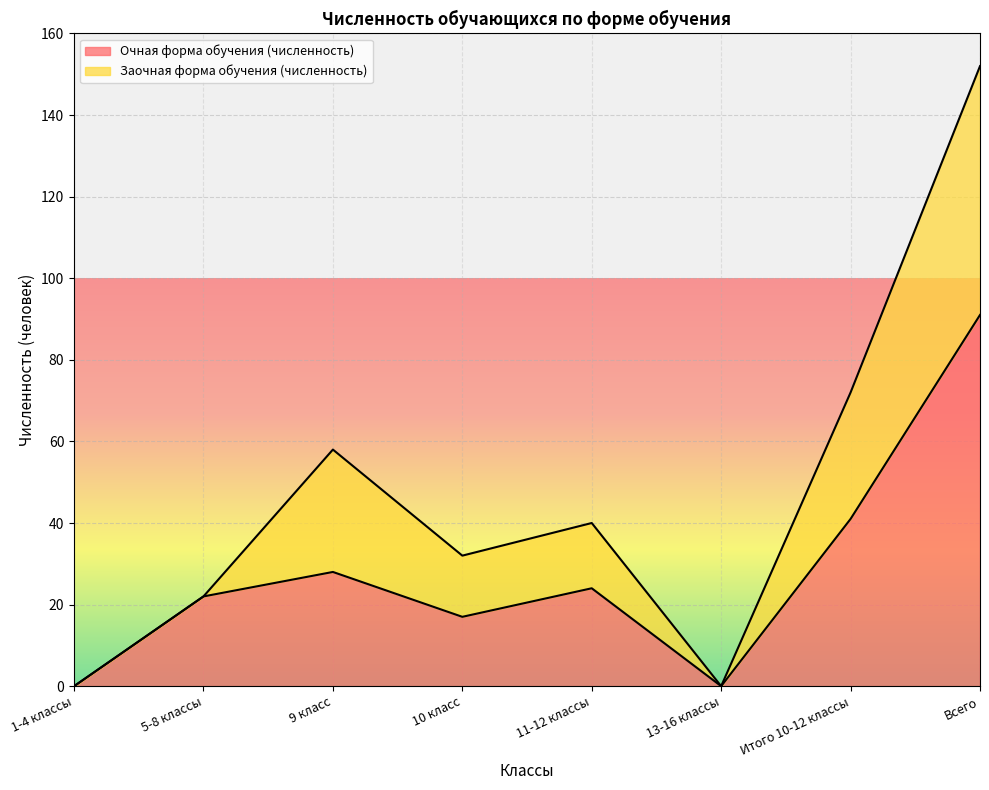

The chart shows a value of -63 at 13-16 классы. True or false?

False